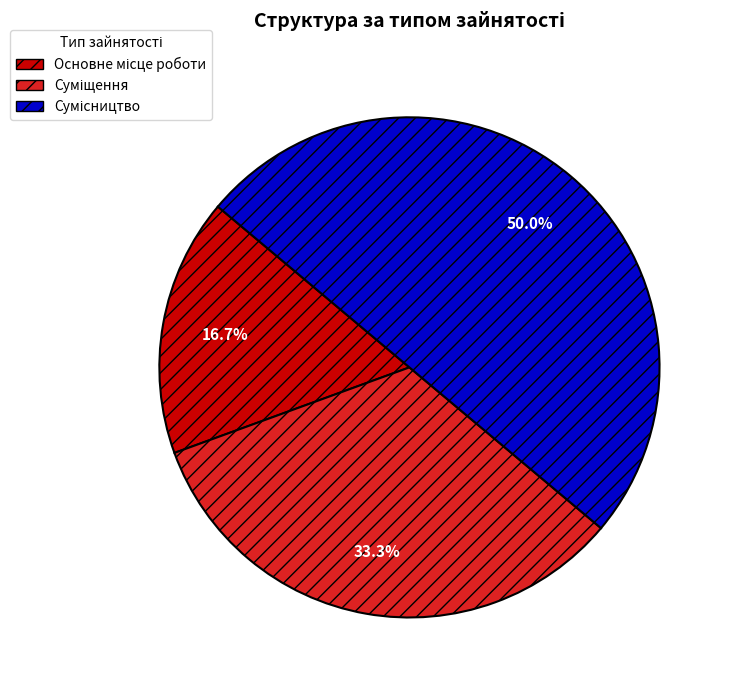

How much of the chart is everything except Сумісництво?

50.0%